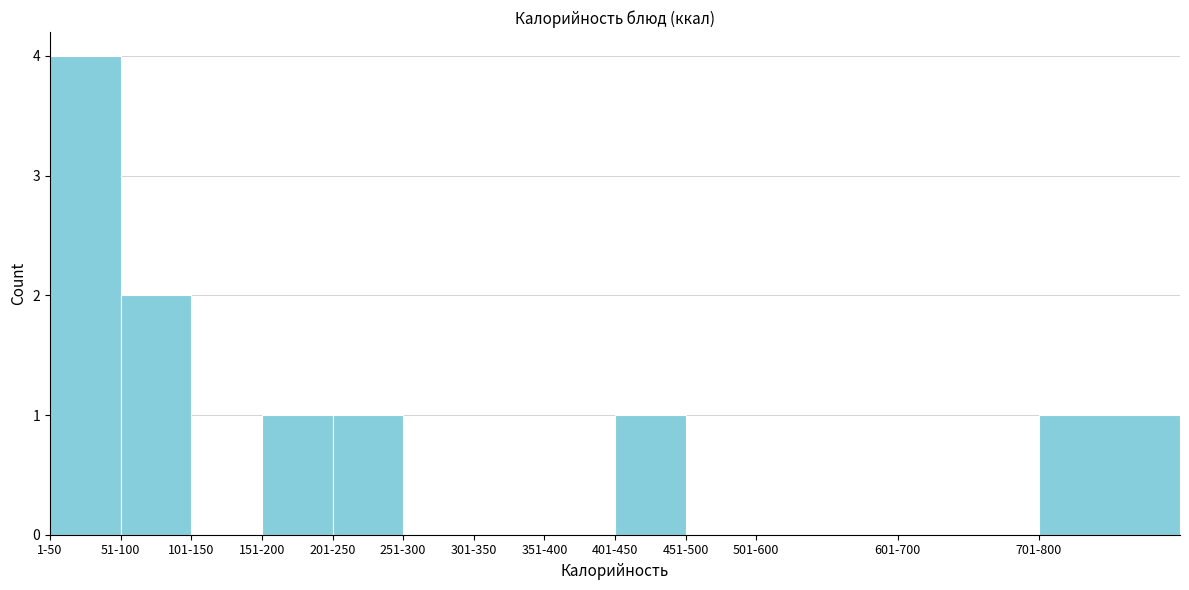

Reading left to right, what are all the values shown in this chart?

1-50=4	51-100=2	101-150=0	151-200=1	201-250=1	251-300=0	301-350=0	351-400=0	401-450=1	451-500=0	501-600=0	601-700=0	701-800=1